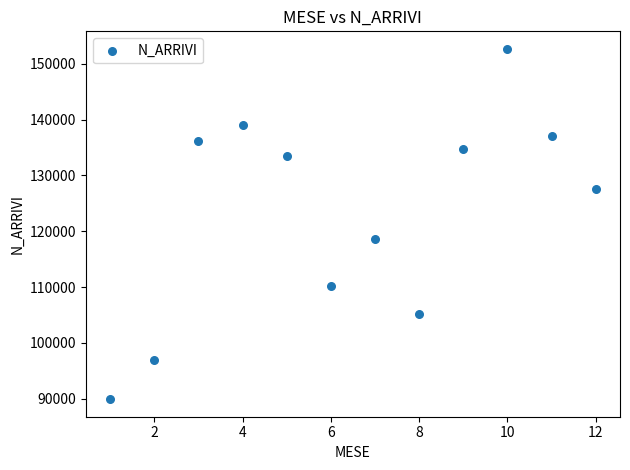

What is the range of X values (max minus min)?

11